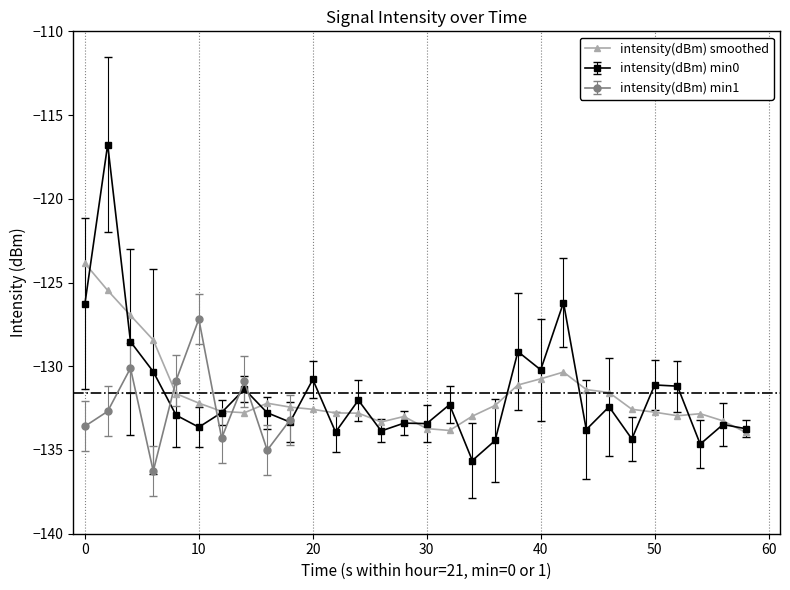

Where is the first local minimum for intensity(dBm) min0?

10